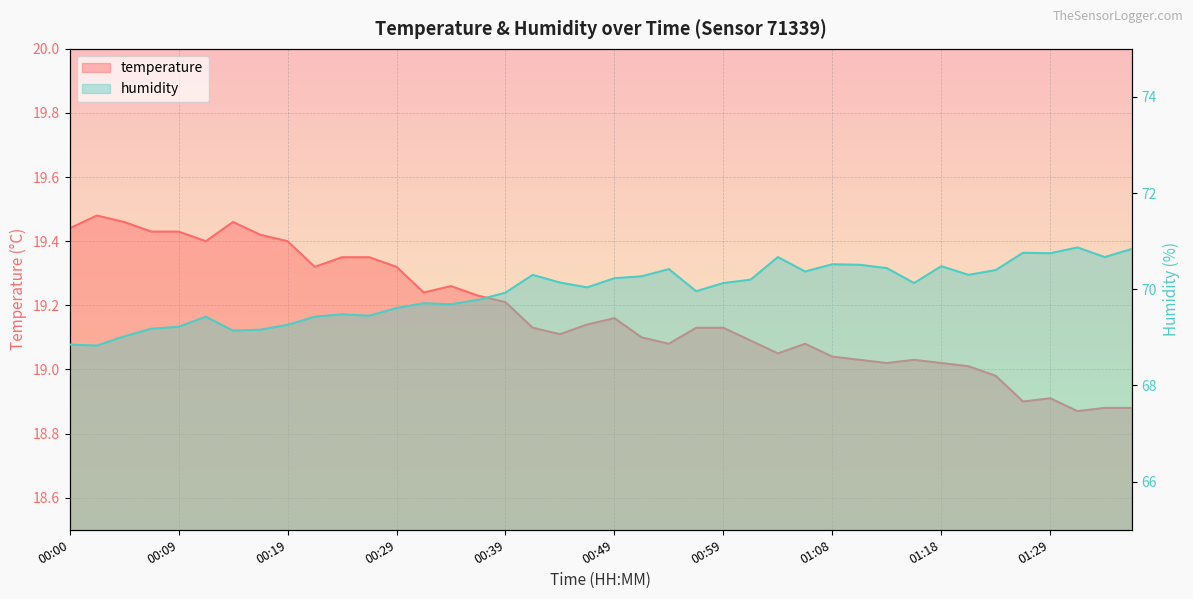

What is the label of the 23rd point from the left?

00:54